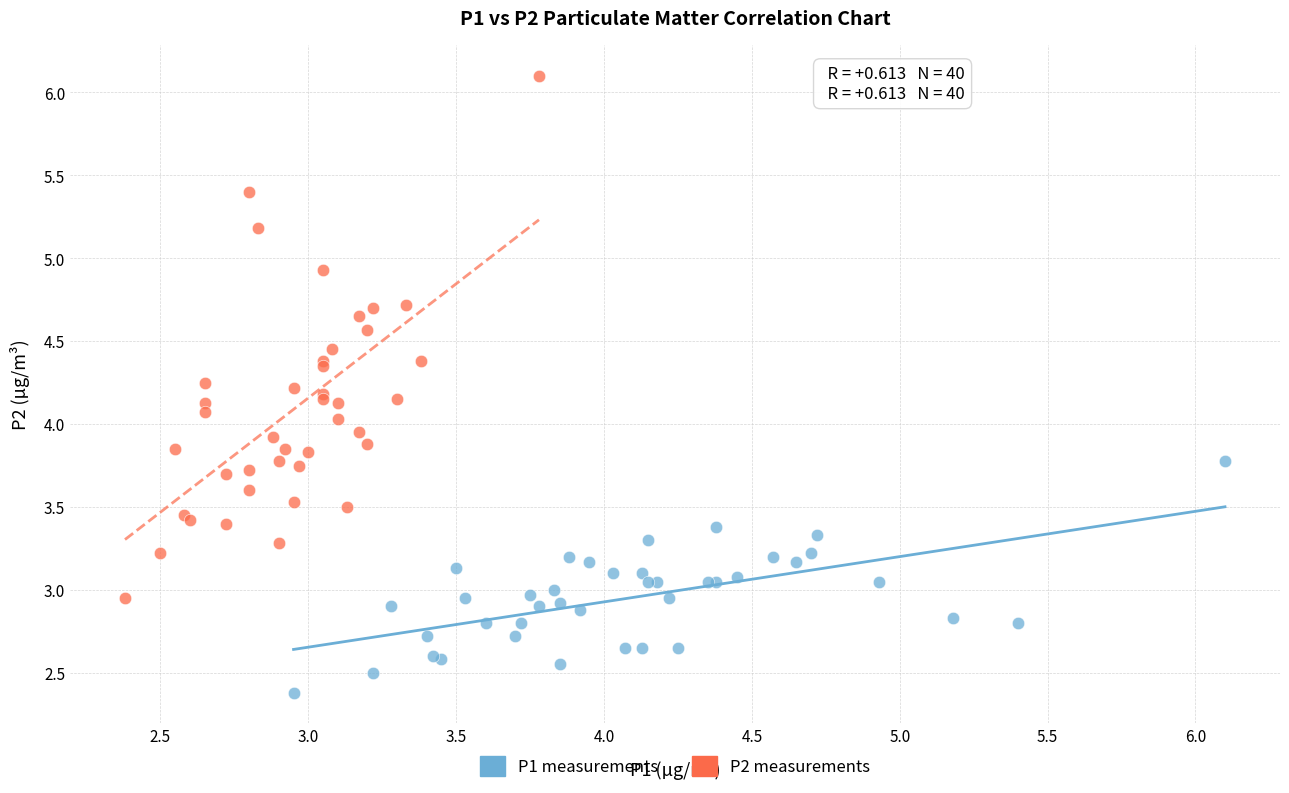

Which series contains the lowest Y value?

P1 measurements